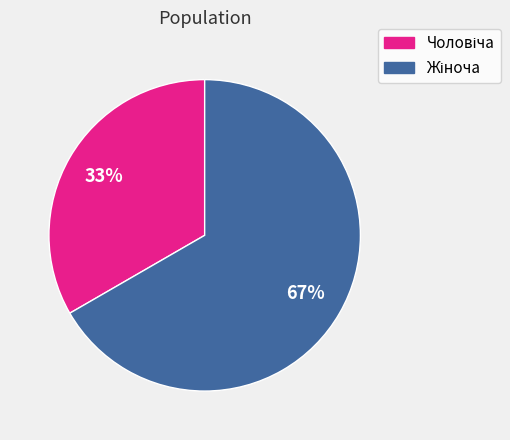

To the nearest percent, what is the average slice percentage?

50%